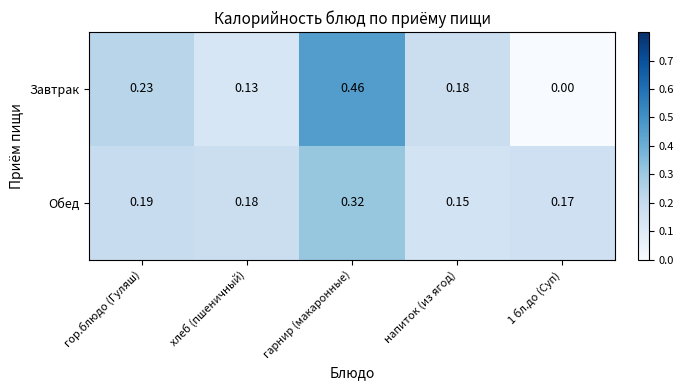

At гор.блюдо (Гуляш), list the series in order from smallest to largest.

Обед, Завтрак